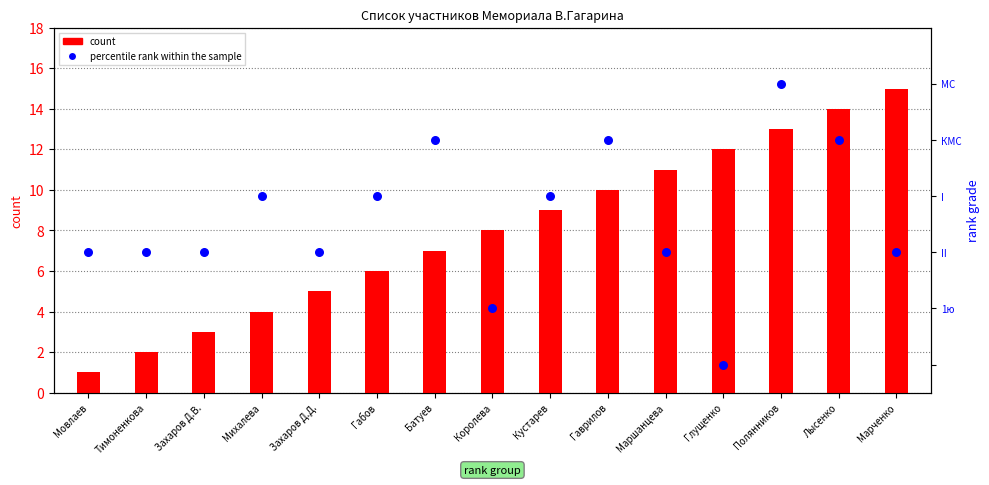

Which series has the widest spread of Y values?

count